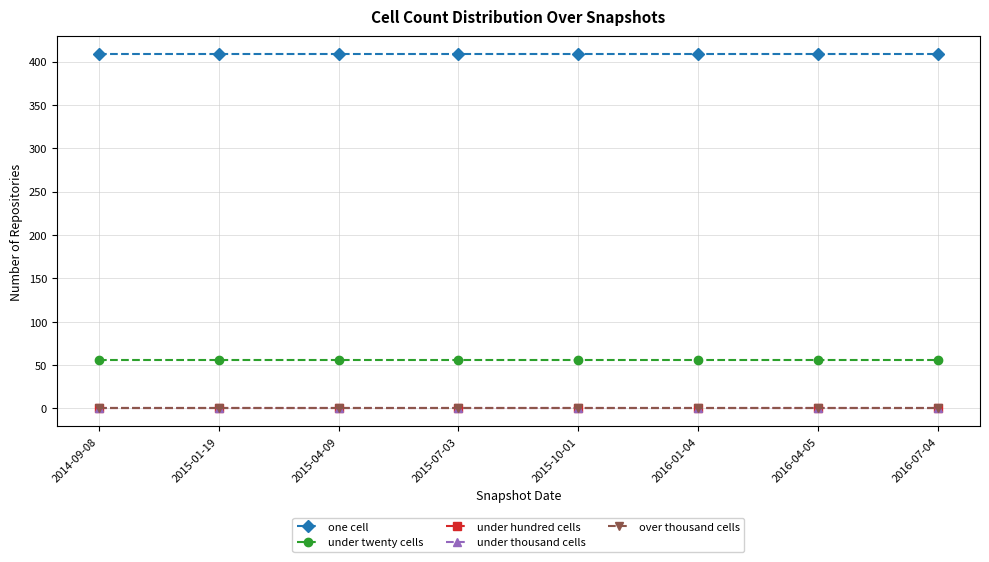

Does the chart have visible grid lines?

Yes